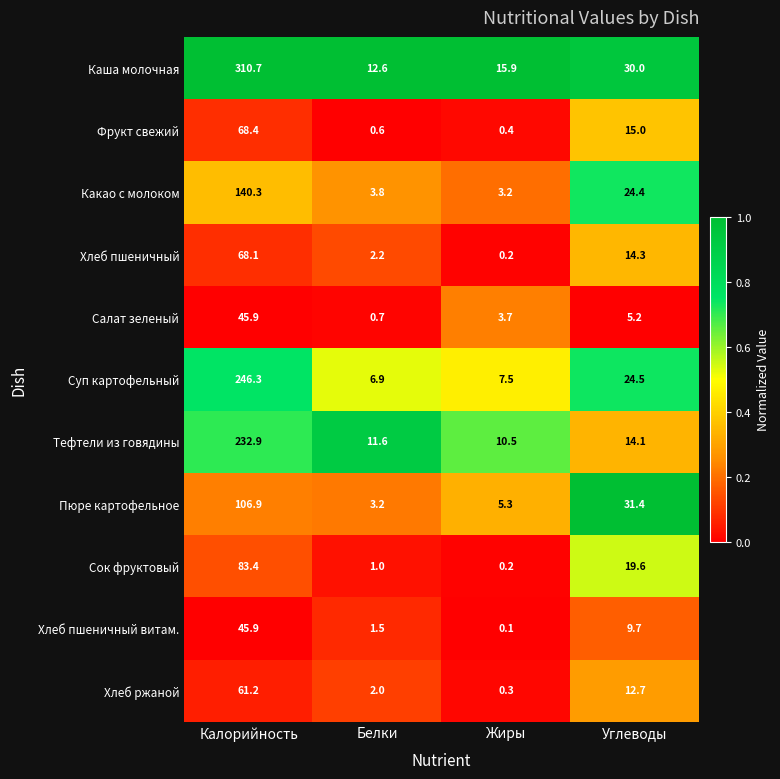

Which label corresponds to the largest value in the chart?

Калорийность